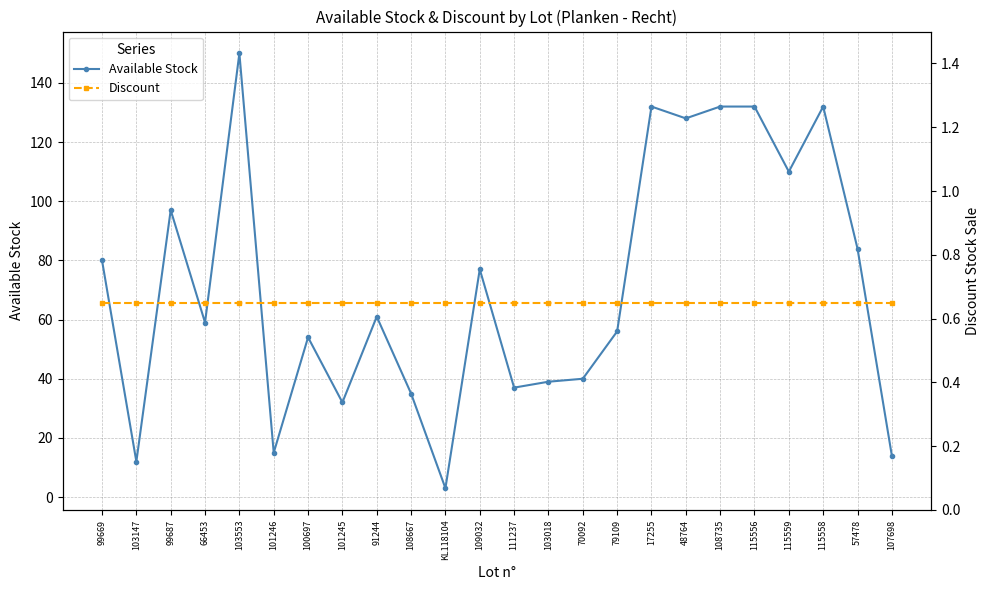

List the series in order of their peak value, highest first.

Available Stock, Discount